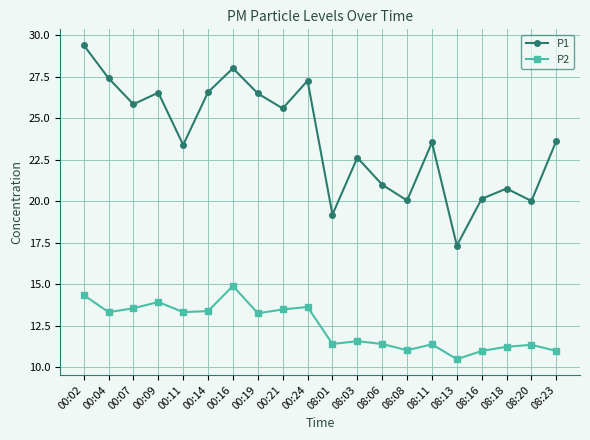

Count the number of data series in this chart.

2